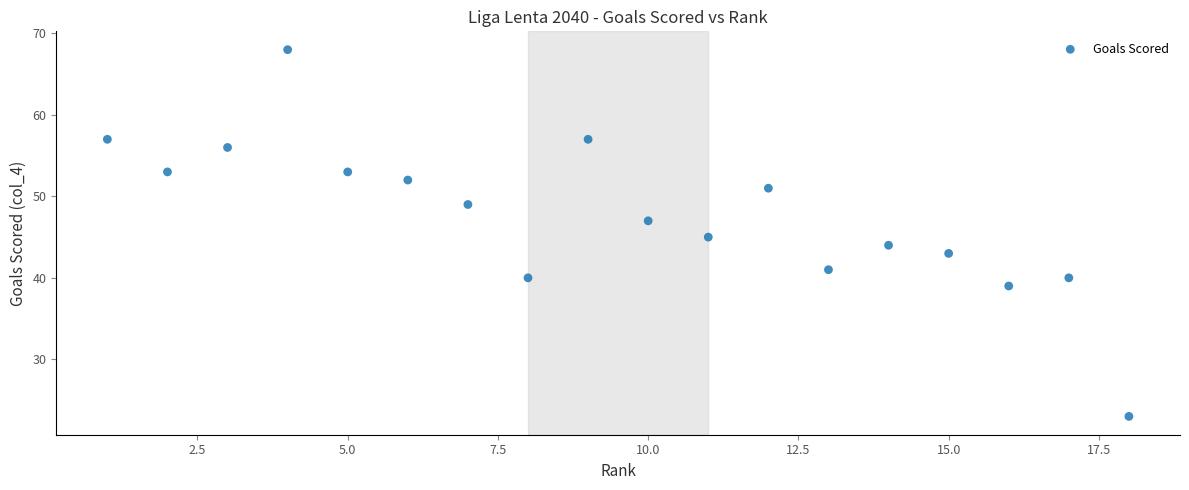

What is the range of X values (max minus min)?

17